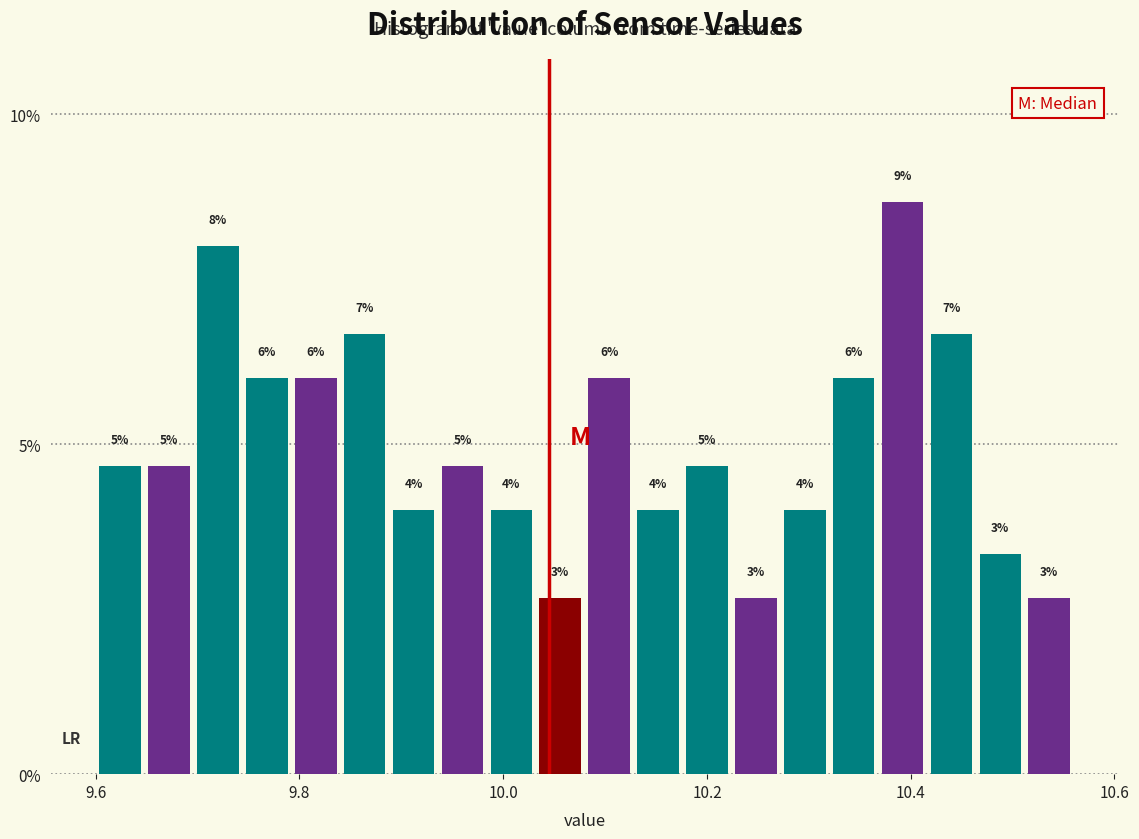

Around what value on the x-axis is the tallest bar? Give the approximate position of its centre, as read against the axis.

10.40